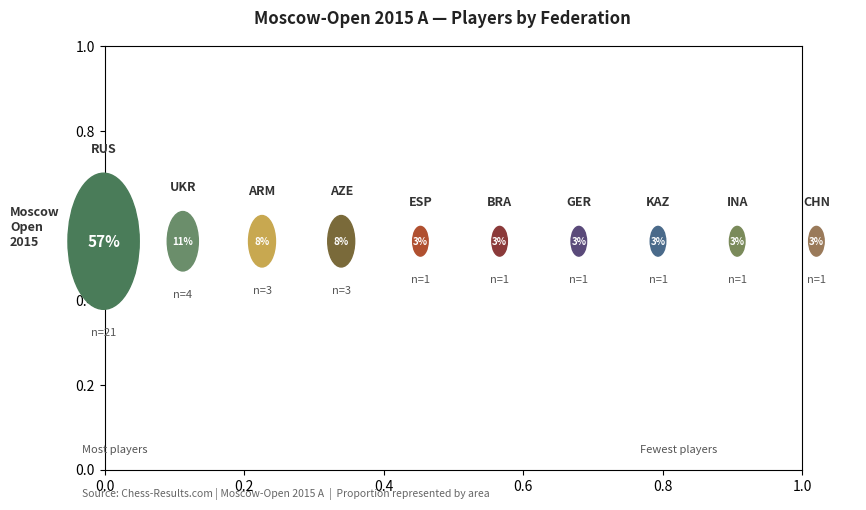

To the nearest percent, what is the difference between the largest and smallest slice percentages?

54%